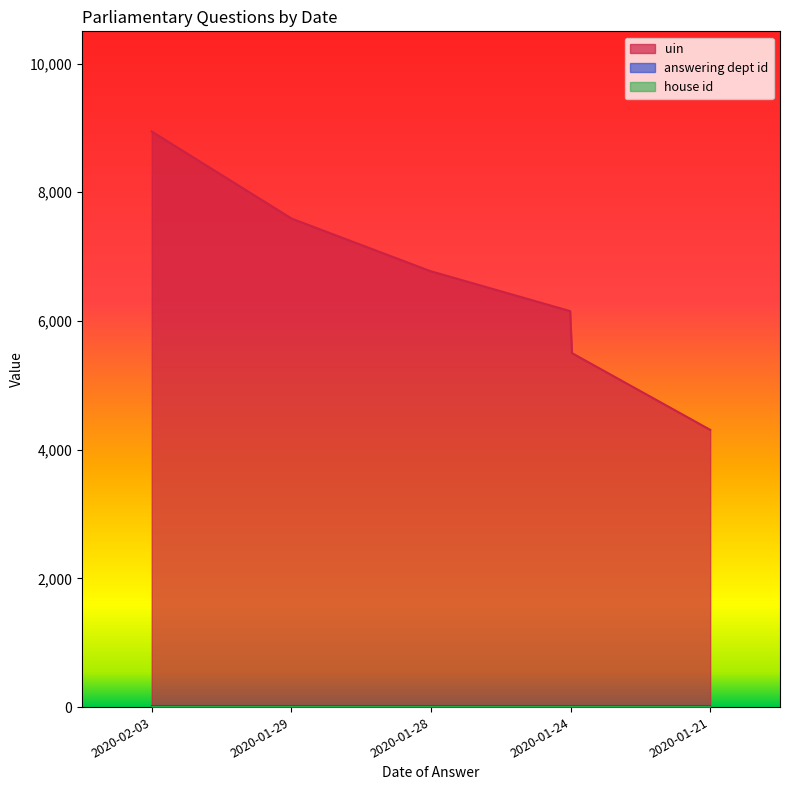

The uin series shows 6280 at 2020-01-21. True or false?

False